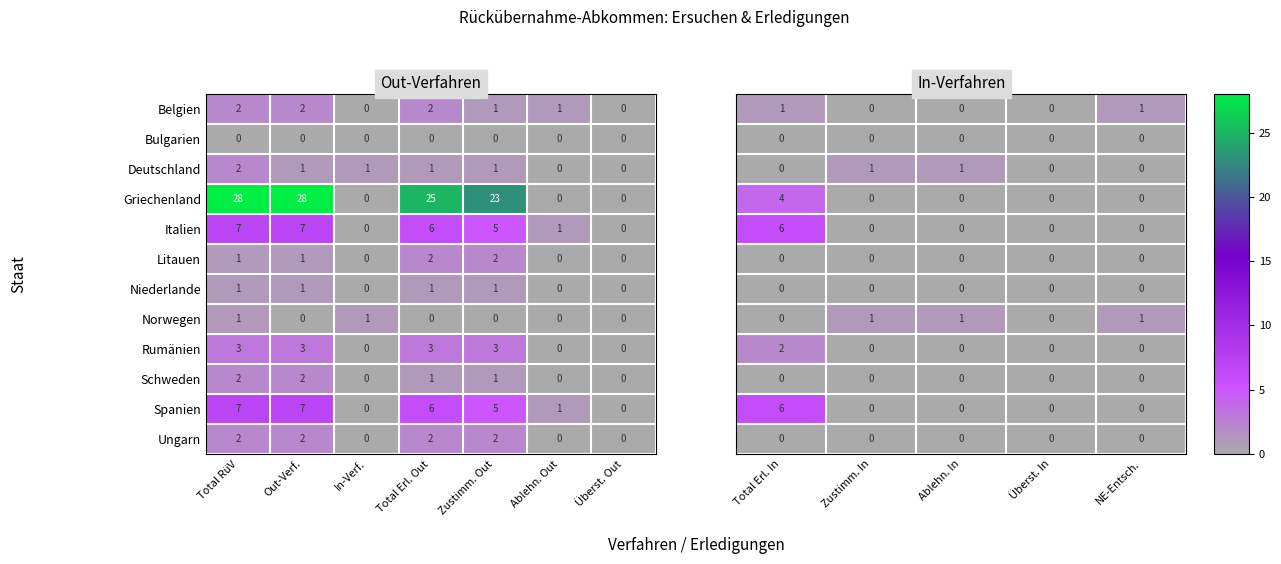

Is the value of Niederlande at Zustimm. Out greater than the value of Italien at Zustimm. Out?

No